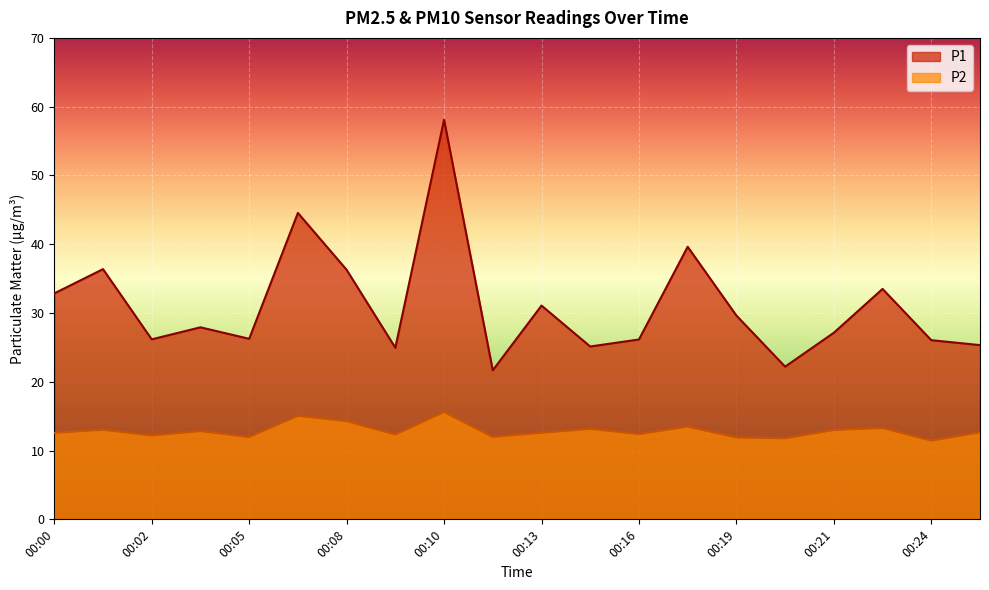

What is the value of the P2 point at the 12th from the left?

13.2